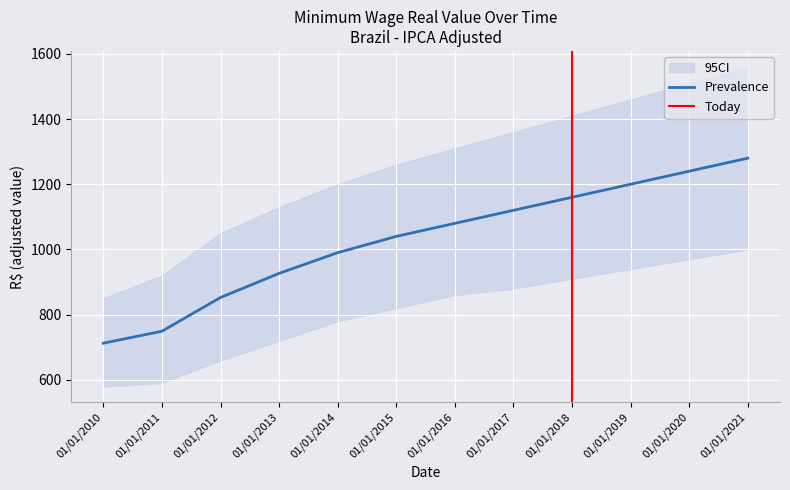

List the labels in order of Prevalence value, largest first.

01/01/2021, 01/01/2020, 01/01/2019, 01/01/2018, 01/01/2017, 01/01/2016, 01/01/2015, 01/01/2014, 01/01/2013, 01/01/2012, 01/01/2011, 01/01/2010